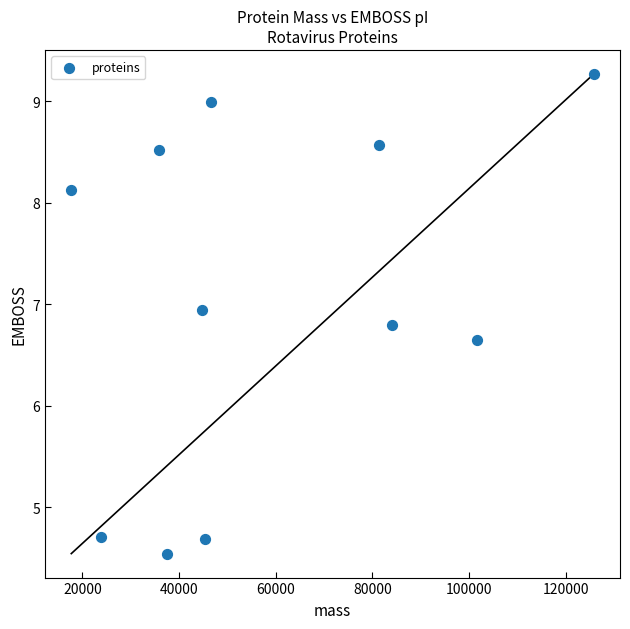

What Y value in the scatter plot is closest to 6?

6.6